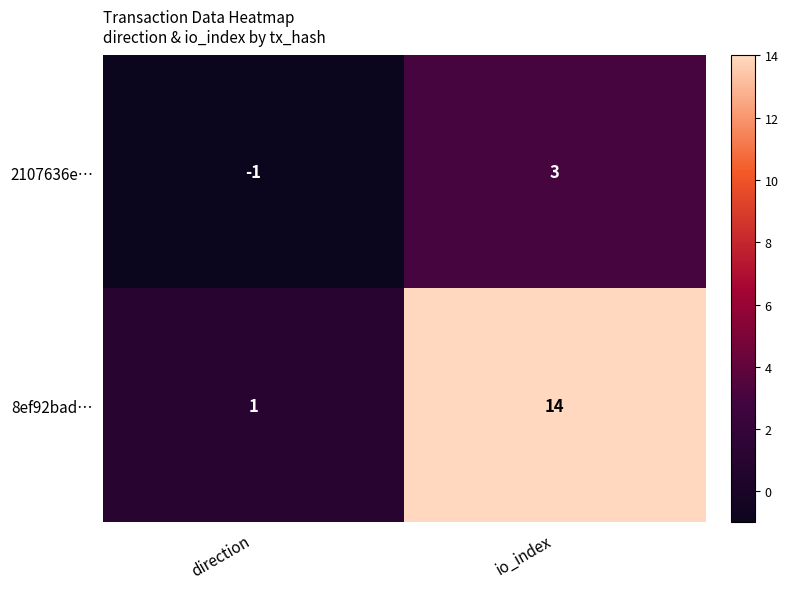

Reading right to left, transcribe all the data shown in this chart.

2107636e…: io_index=3	direction=-1
8ef92bad…: io_index=14	direction=1